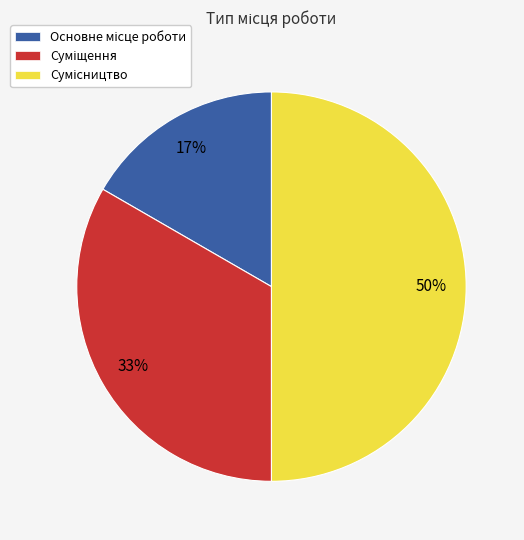

To the nearest percent, what is the difference between the largest and smallest slice percentages?

33%